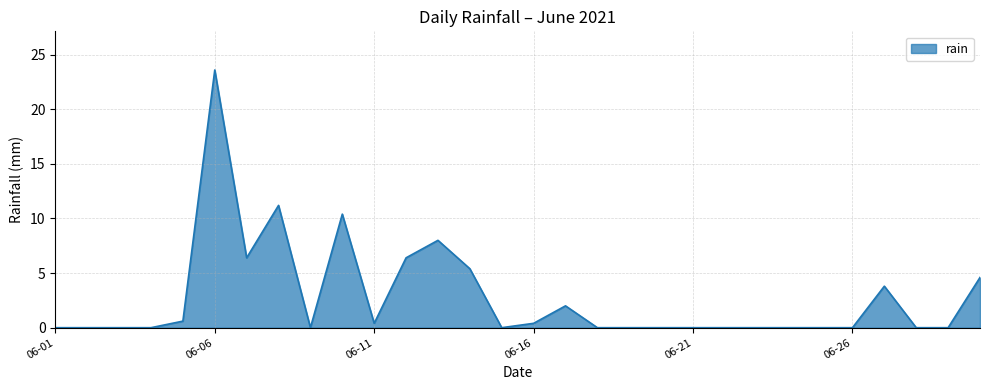

True or false: the data has more than 0 interior local peaks.

True